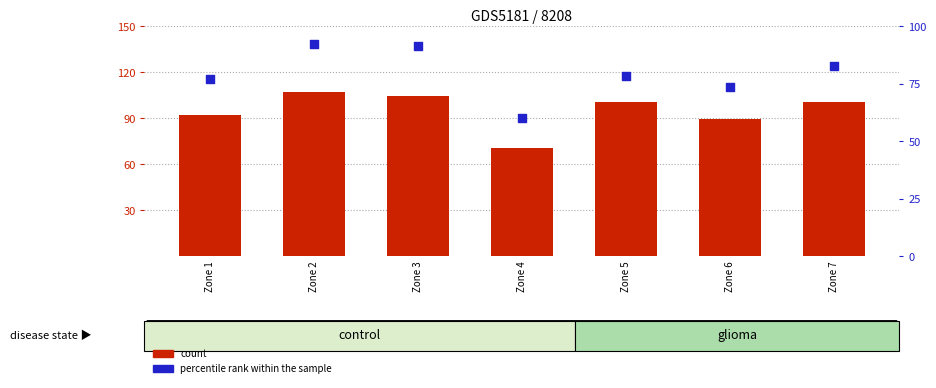

Which series has the largest total across all categories?

count